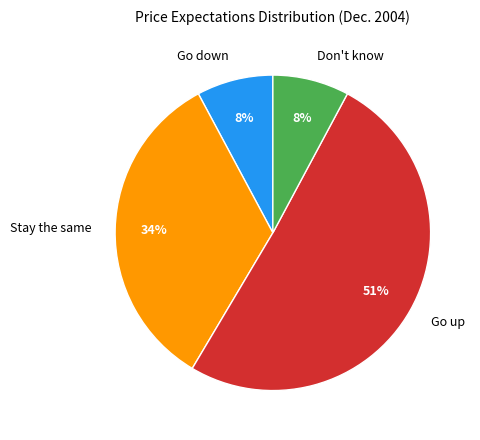

The Go down slice represents 8% of the pie. True or false?

True